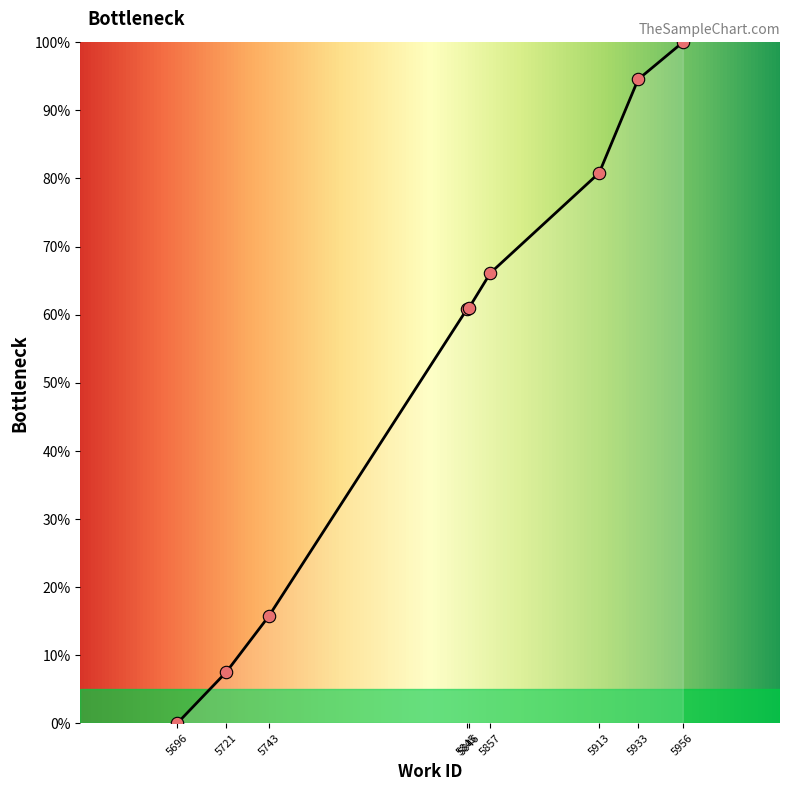

What is the change in value from 5913 to 5933?

+13.7